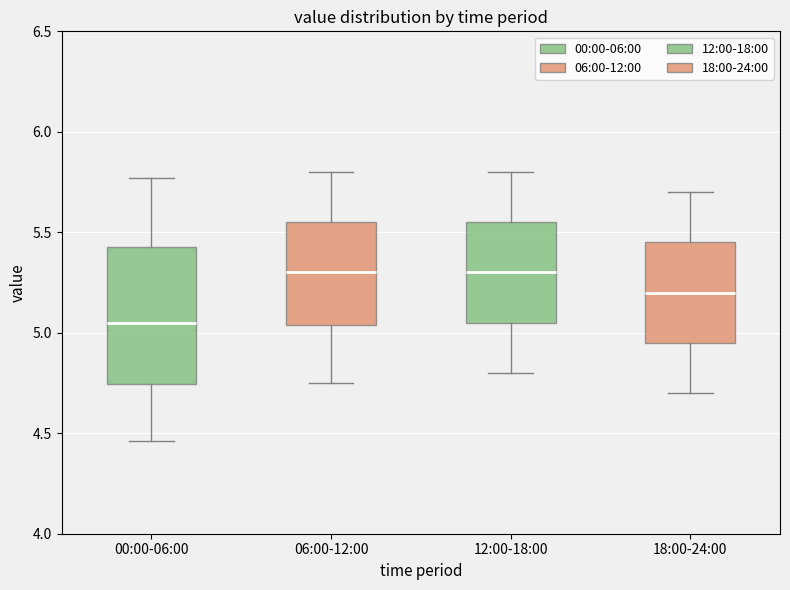

Reading left to right, transcribe this box plot: for each box, give where its median line is, the range the box spans, and where its two whiskers end, as read against the y-axis. The values are not printed on the chart, so give them approximately, as read against the axis.

00:00-06:00: median 5.05, box 4.75 to 5.45, whiskers 4.45 to 5.75
06:00-12:00: median 5.30, box 5.05 to 5.55, whiskers 4.75 to 5.80
12:00-18:00: median 5.30, box 5.05 to 5.55, whiskers 4.80 to 5.80
18:00-24:00: median 5.20, box 4.95 to 5.45, whiskers 4.70 to 5.70